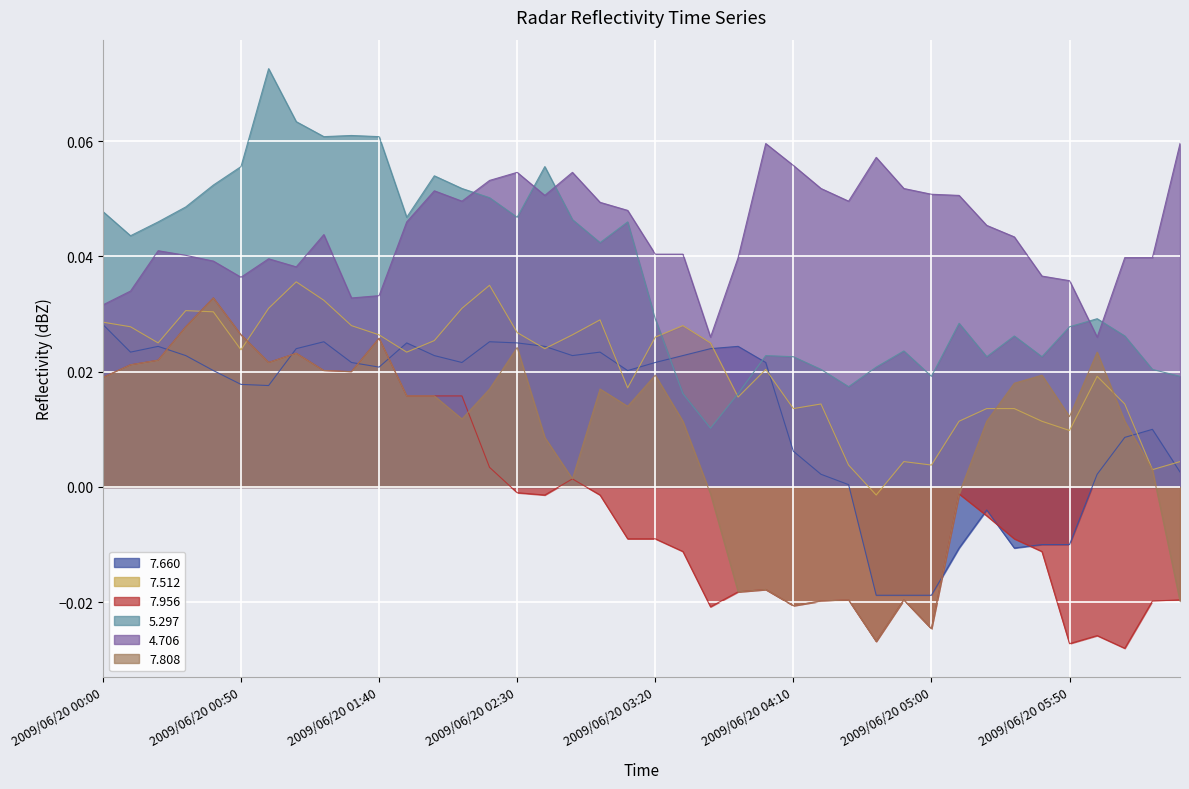

The value of 7.808 at 2009/06/20 00:40 is 0.0. True or false?

False